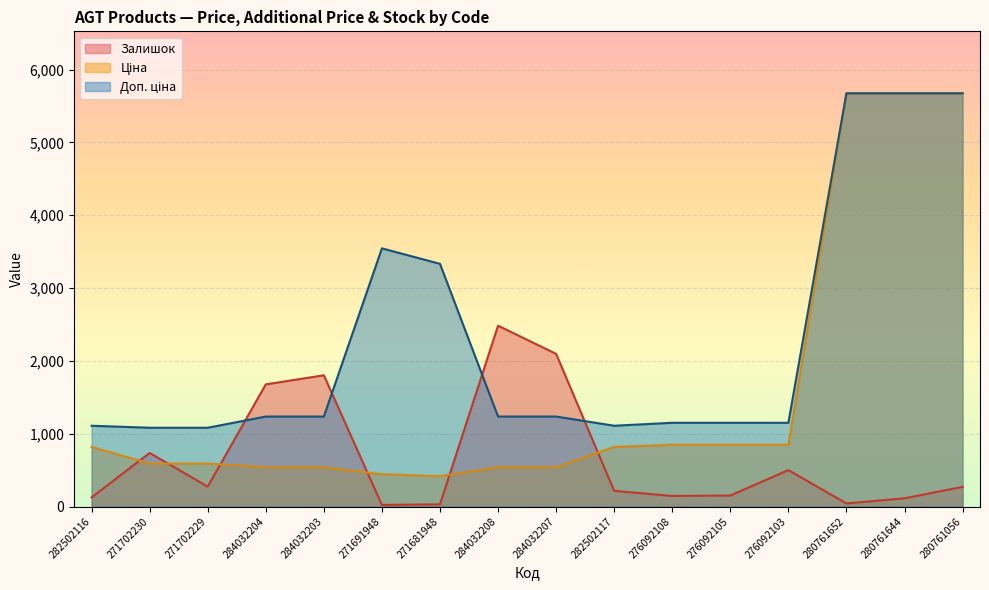

True or false: Залишок has a value of 1677.0 at 284032204.

True